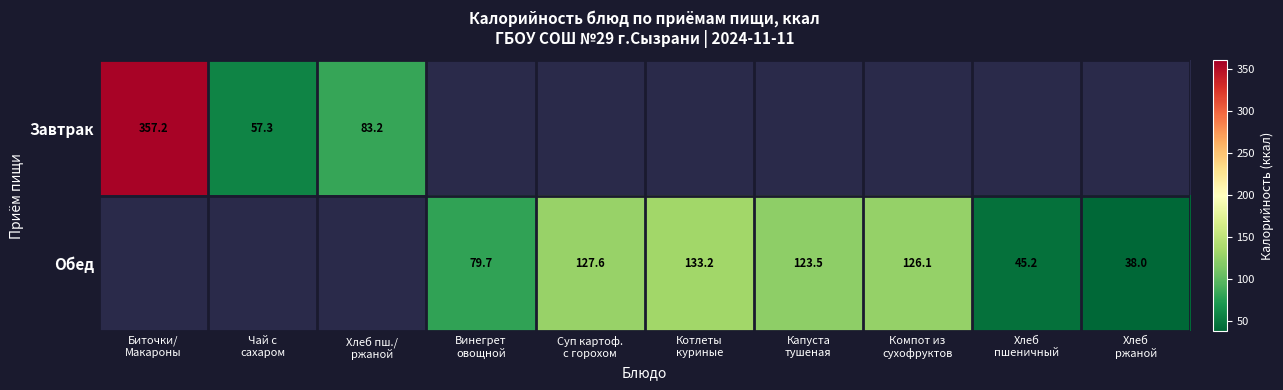

At how many categories does at least one series exceed 279?

1